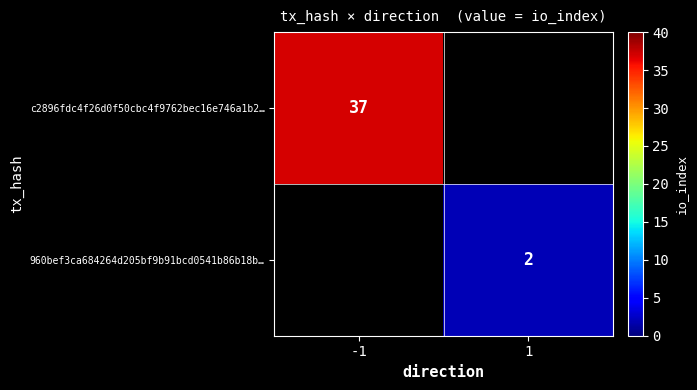

The value of 960bef3ca684264d205bf9b91bcd0541b86b18b… at 1 is 2.9. True or false?

False